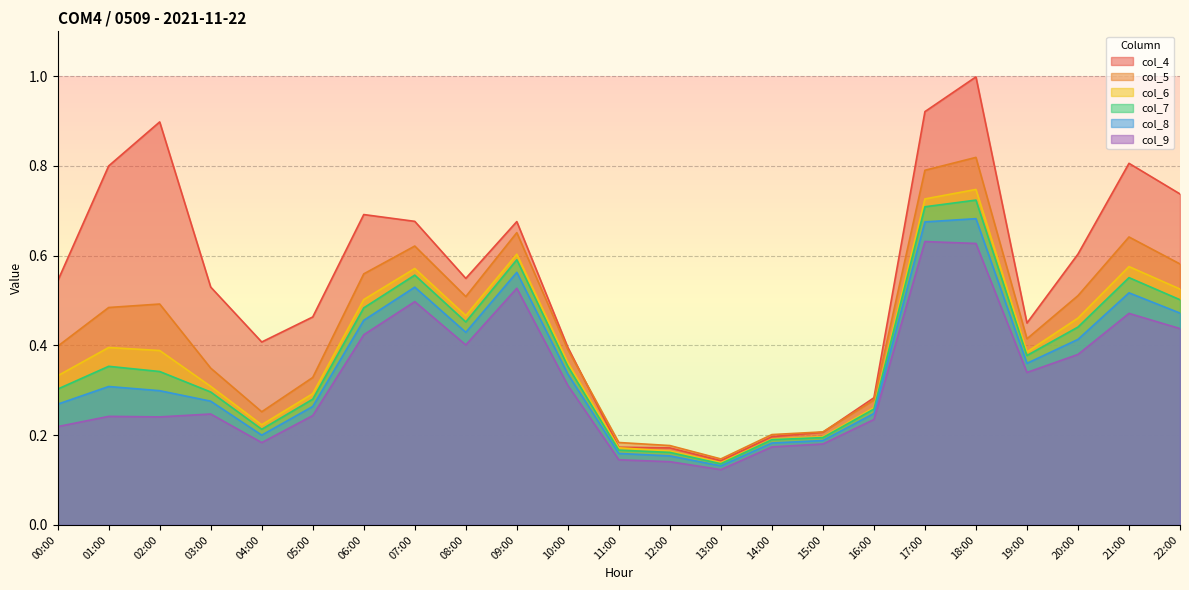

Count the col_9 values in the range 0 to 1.

23